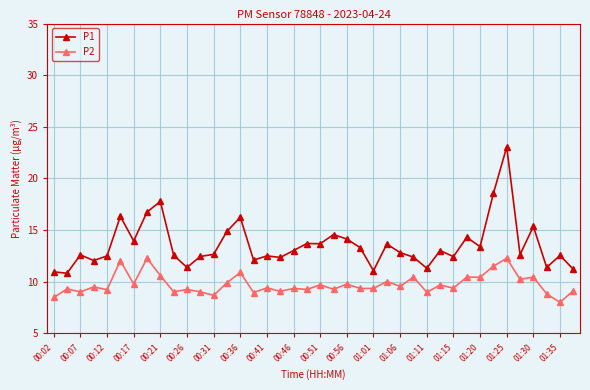

Rank the series by their average value, from highest to lowest.

P1, P2